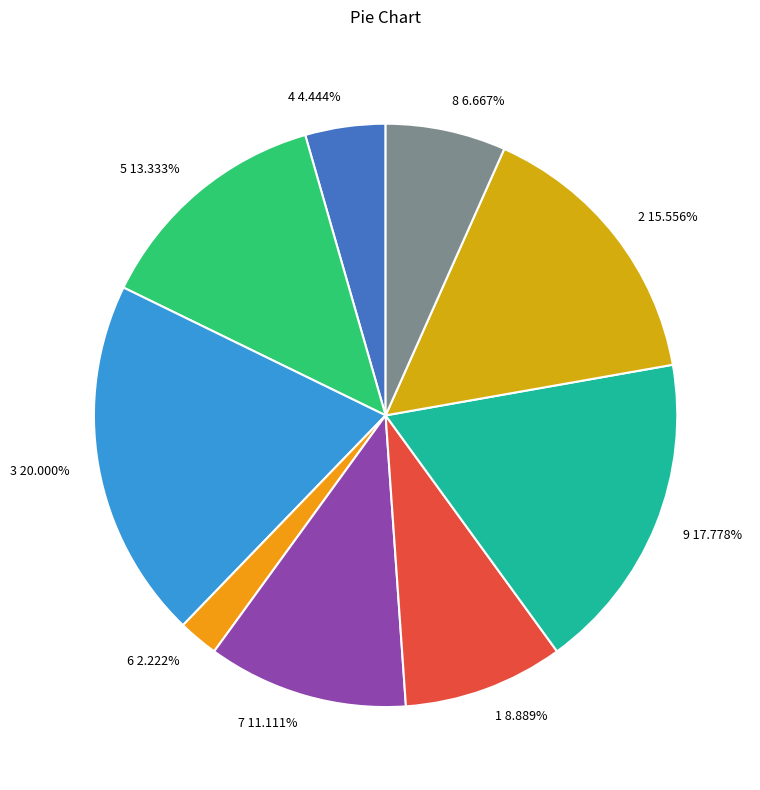

The 9 slice represents 26% of the pie. True or false?

False